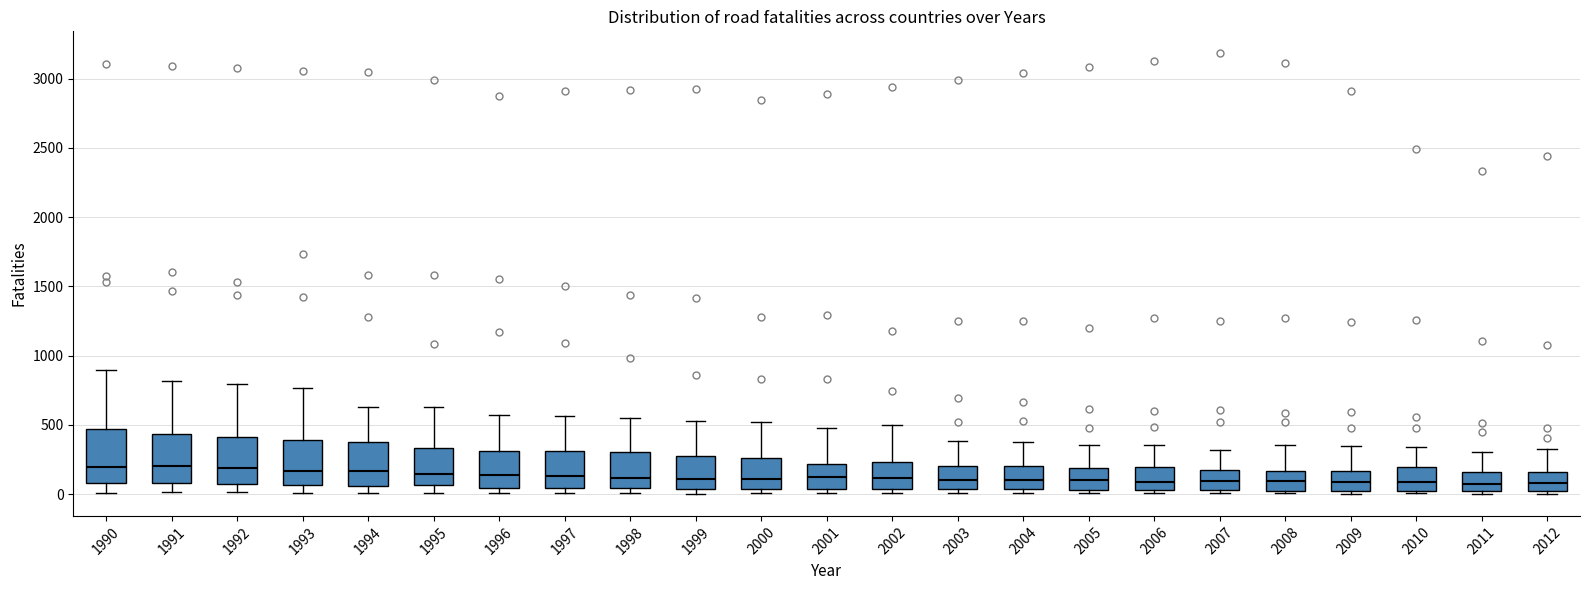

Where is the lower edge of the box at x = 2009 on the y-axis? The values are not printed on the chart, so give them approximately, as read against the axis.

0